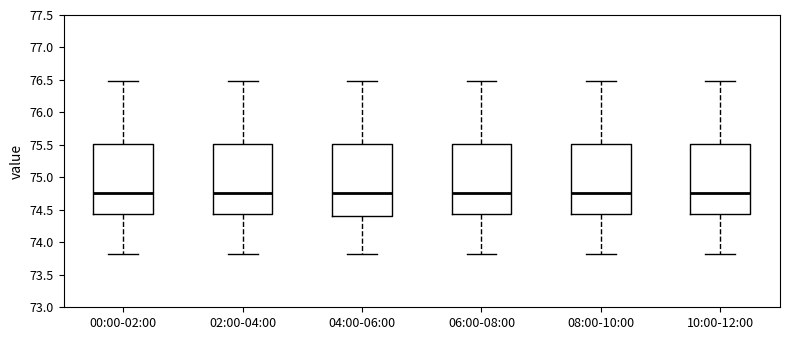

Reading left to right, read every box against the y-axis: the position of its median line, the range the box covers, and the ends of its whiskers. The values are not printed on the chart, so give them approximately, as read against the axis.

00:00-02:00: median 74.75, box 74.45 to 75.50, whiskers 73.80 to 76.50
02:00-04:00: median 74.75, box 74.45 to 75.50, whiskers 73.80 to 76.50
04:00-06:00: median 74.75, box 74.40 to 75.50, whiskers 73.80 to 76.50
06:00-08:00: median 74.75, box 74.45 to 75.50, whiskers 73.80 to 76.50
08:00-10:00: median 74.75, box 74.45 to 75.50, whiskers 73.80 to 76.50
10:00-12:00: median 74.75, box 74.45 to 75.50, whiskers 73.80 to 76.50